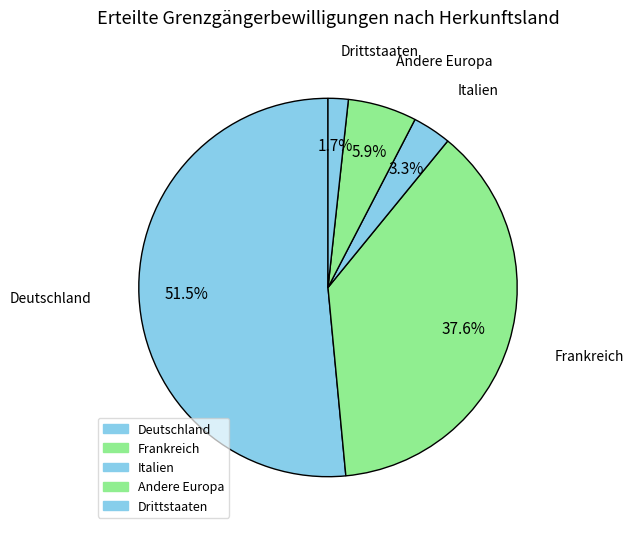

How many segments does this pie chart have?

5